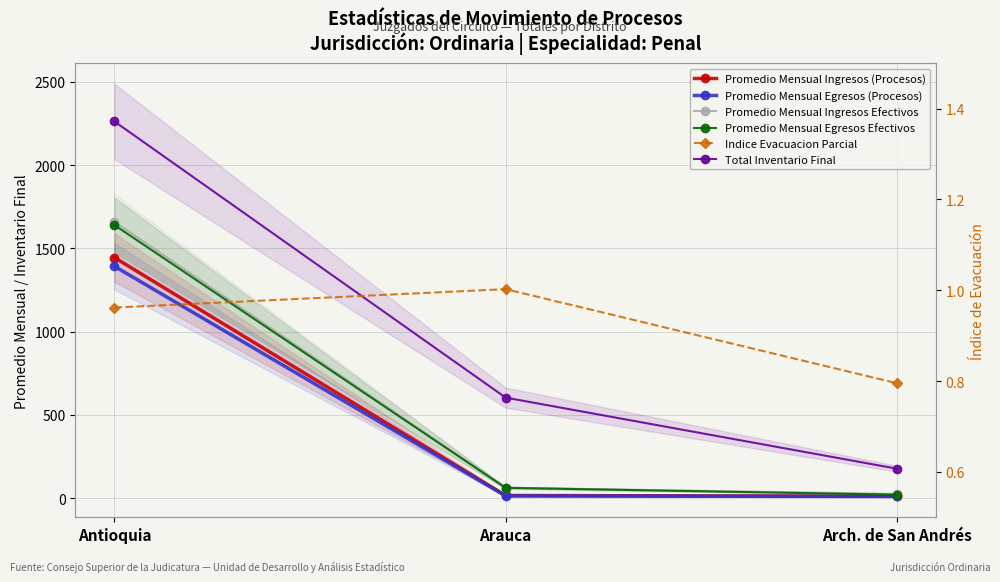

What is the label of the 1st point from the right?

Arch. de San Andrés